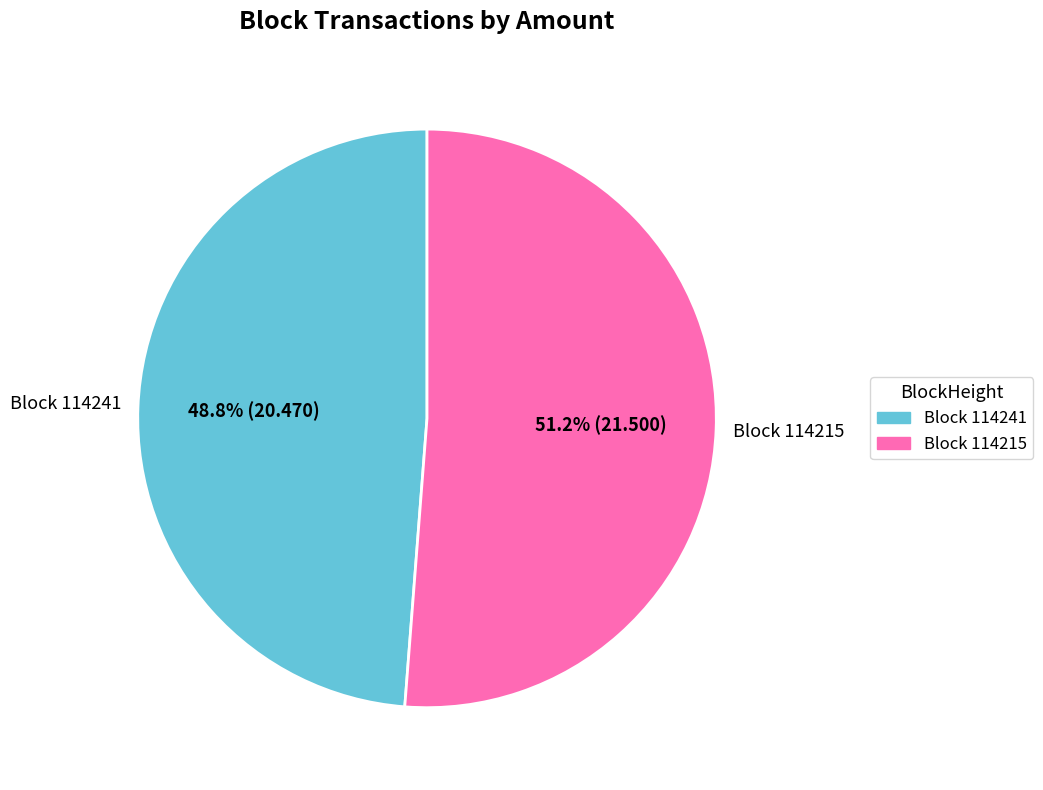

To the nearest percent, what is the difference between the largest and smallest slice percentages?

2%